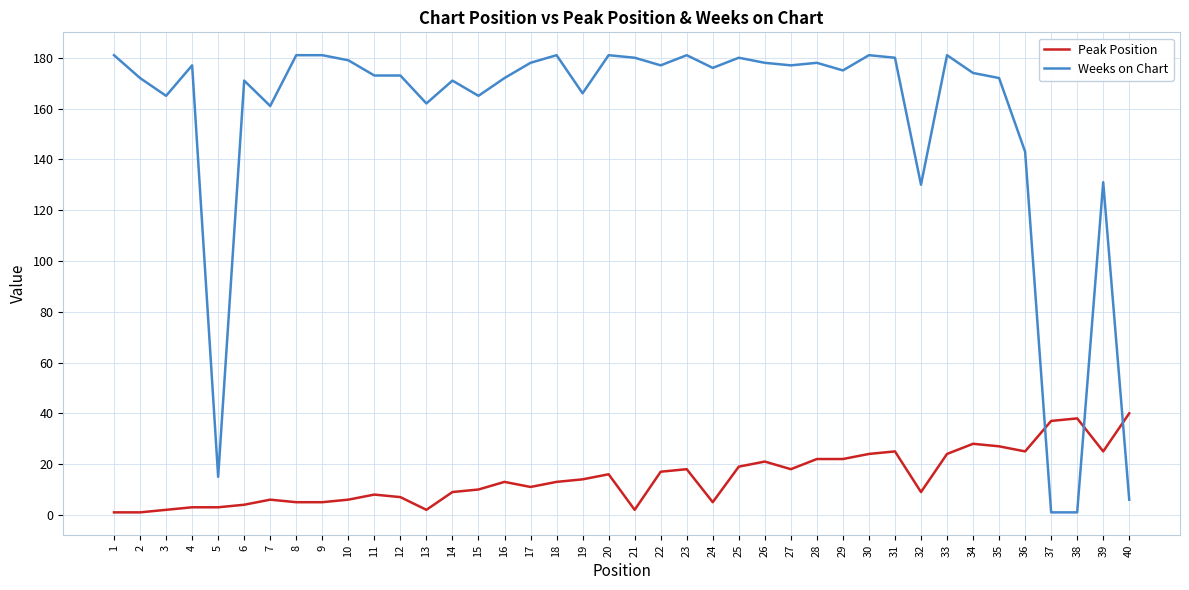

True or false: Weeks on Chart has a value of 71 at 16.

False